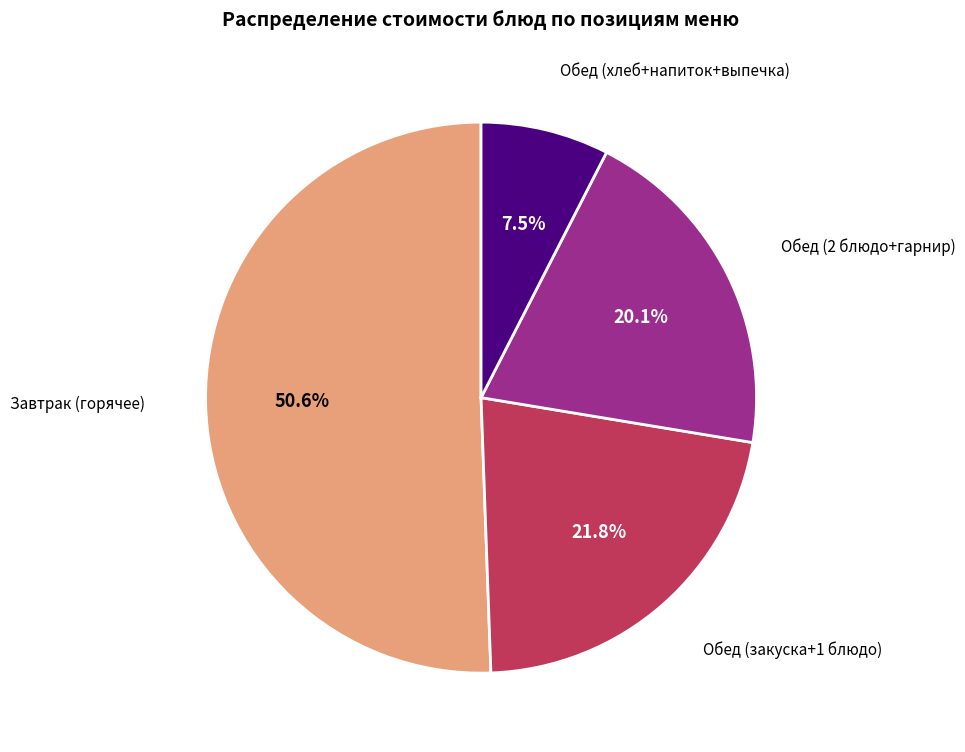

Is there any slice that represents more than half of the pie?

Yes